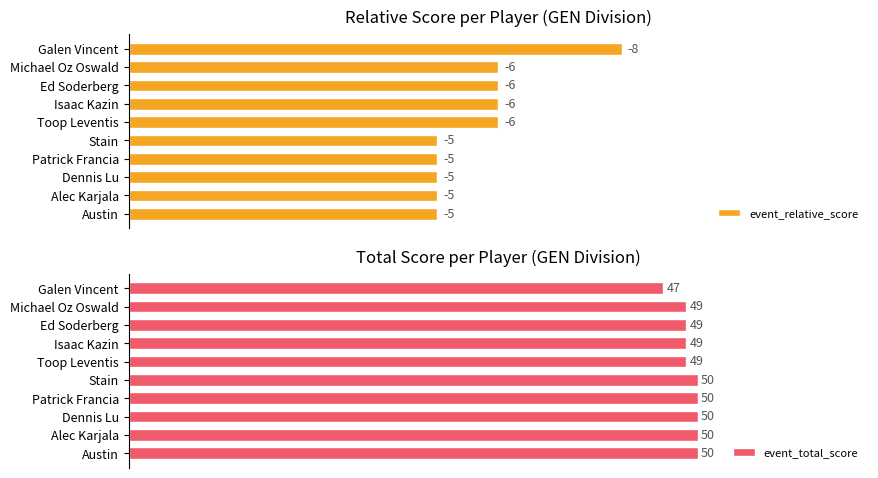

What are all the series names shown in the legend?

event_relative_score, event_total_score